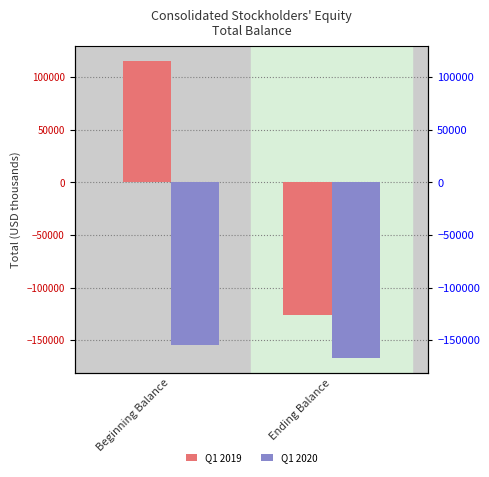

What is the smallest value displayed?

-166689